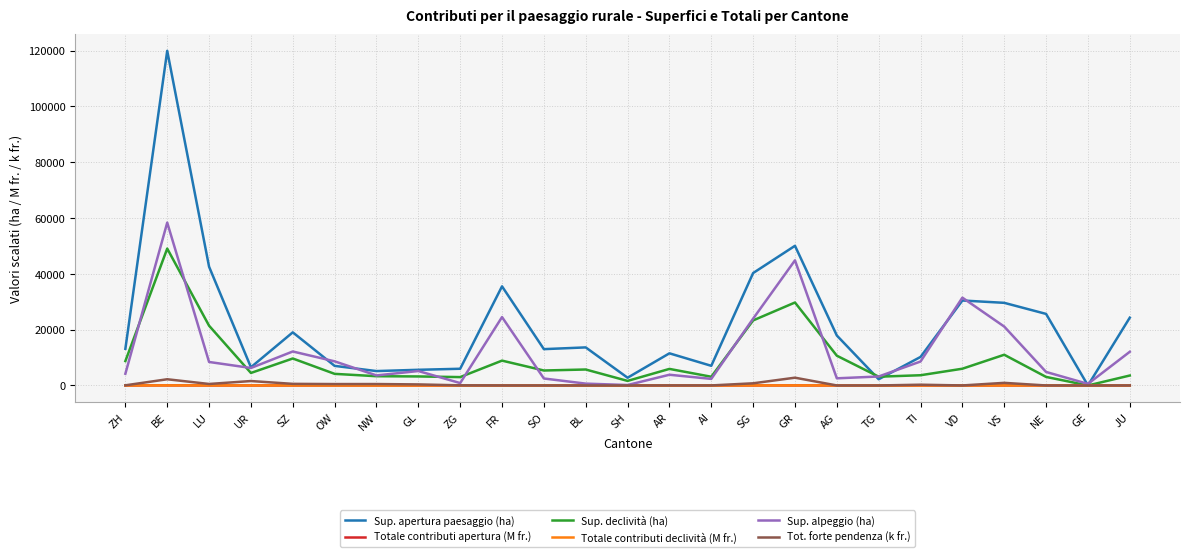

The Sup. declività (ha) series shows 11010.0 at VS. True or false?

True